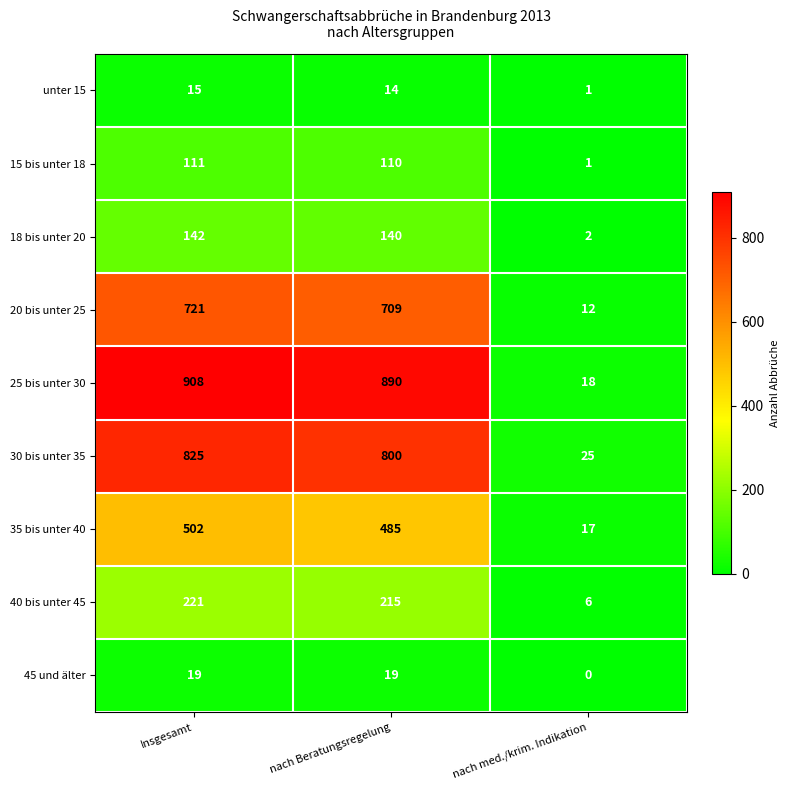

The 15 bis unter 18 series shows 33 at nach Beratungsregelung. True or false?

False